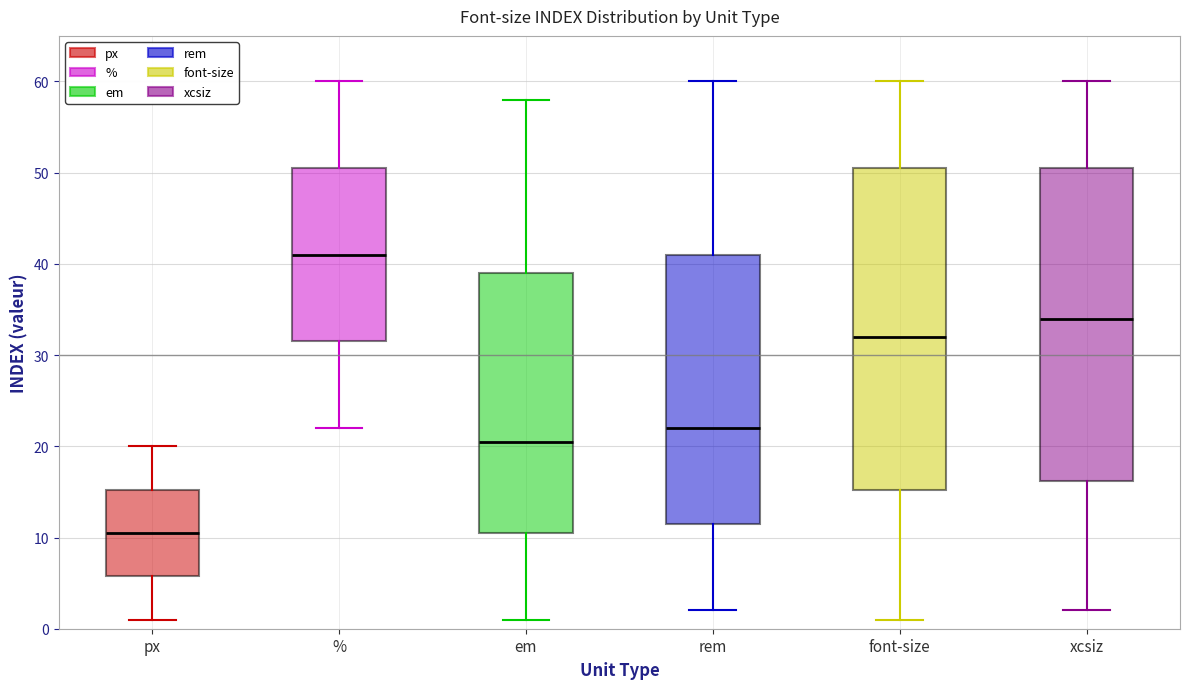

Which box is the tallest, from its lower edge to its upper edge?

font-size